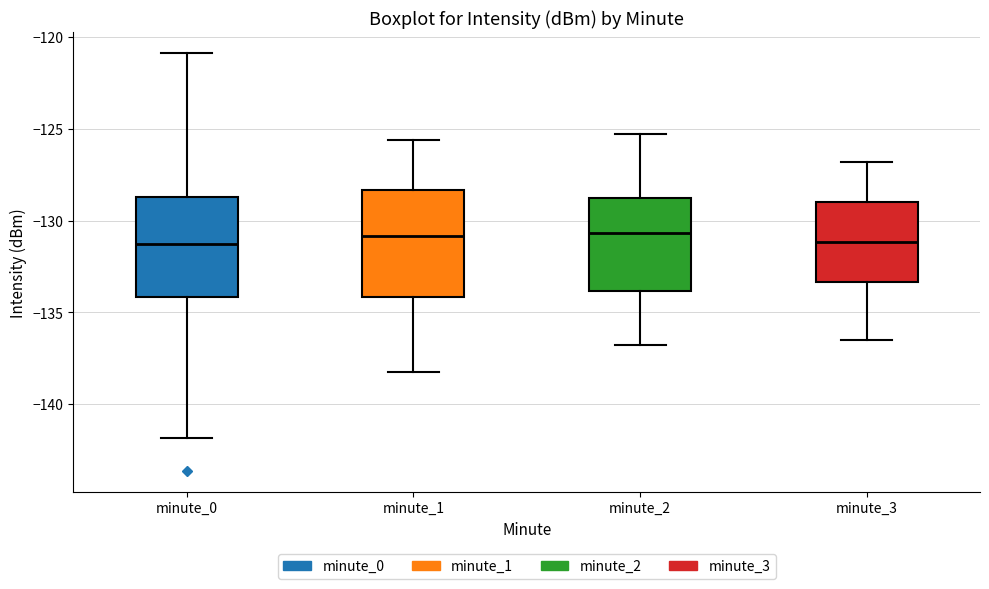

Reading left to right, read every box against the y-axis: the position of its median line, the range the box covers, and the ends of its whiskers. The values are not printed on the chart, so give them approximately, as read against the axis.

minute_0: median -131.5, box -134.0 to -128.5, whiskers -142.0 to -121.0
minute_1: median -131.0, box -134.0 to -128.5, whiskers -138.5 to -125.5
minute_2: median -130.5, box -134.0 to -128.5, whiskers -137.0 to -125.5
minute_3: median -131.0, box -133.5 to -129.0, whiskers -136.5 to -127.0